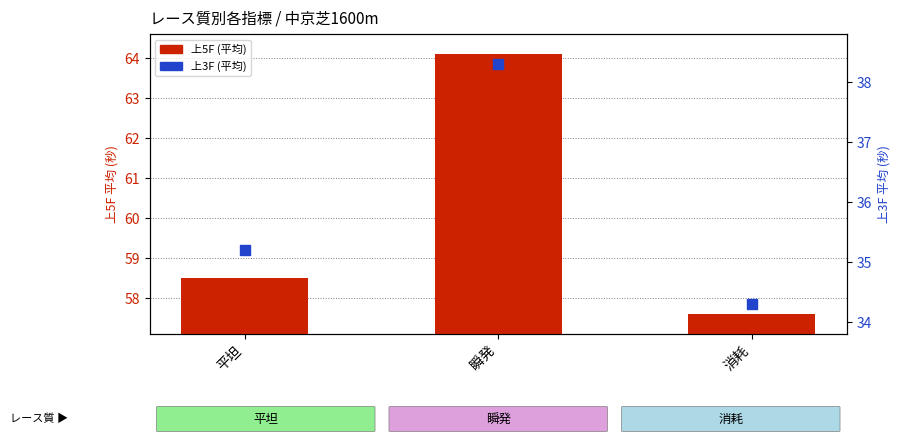

At which category is the sum across all series the highest?

瞬発